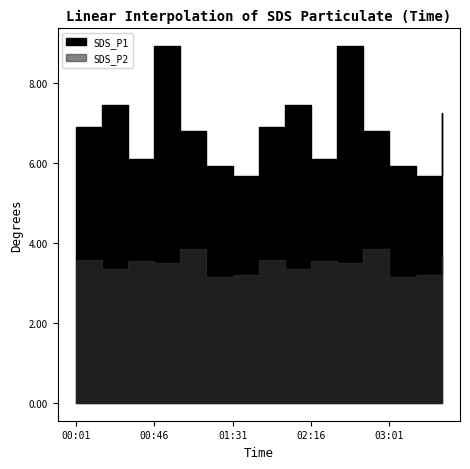

What is the sum of all SDS_P2 values?

52.1